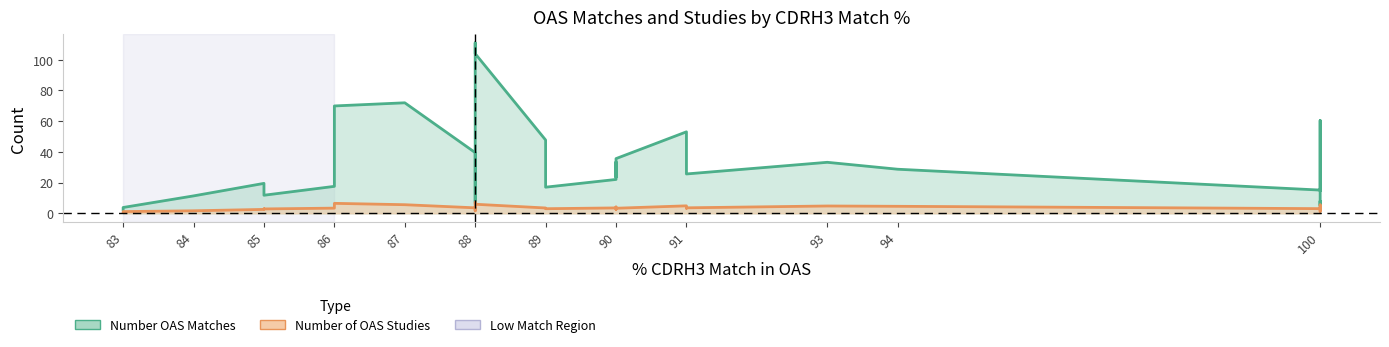

At how many categories does at least one series exceed 11?

18